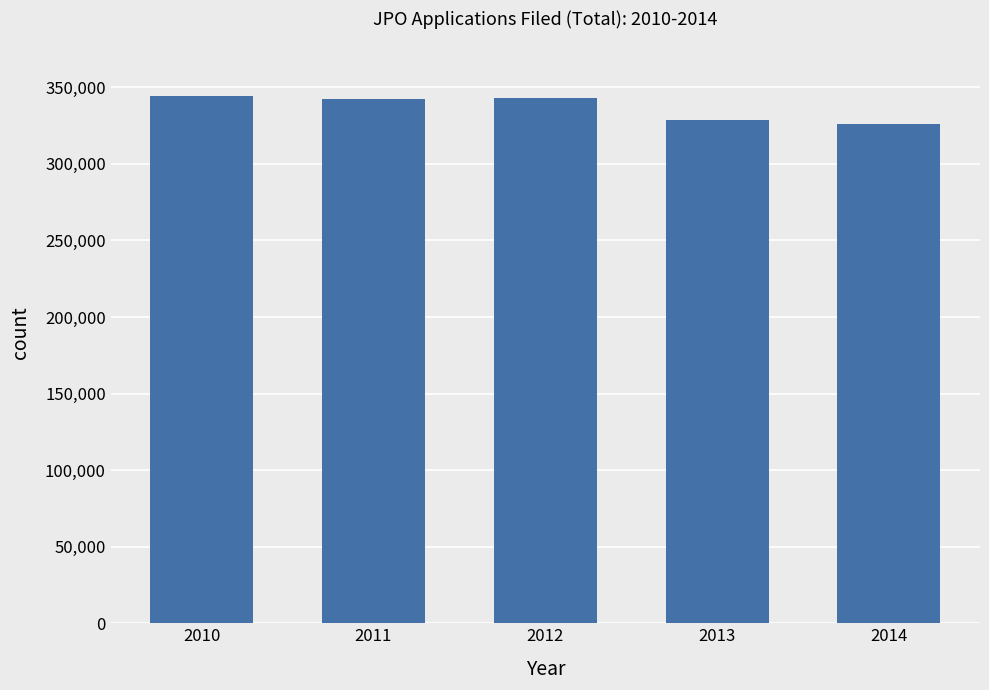

What is the maximum value shown in the chart?

344598